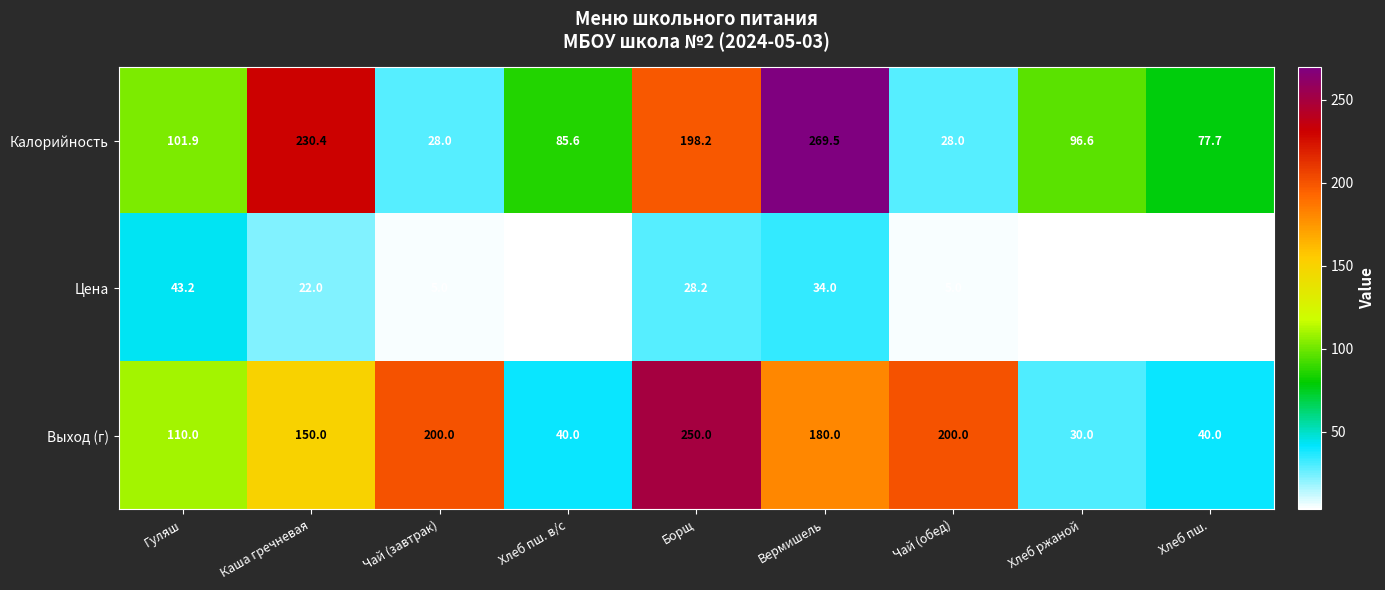

Which category has the lowest value across all series?

Хлеб ржаной